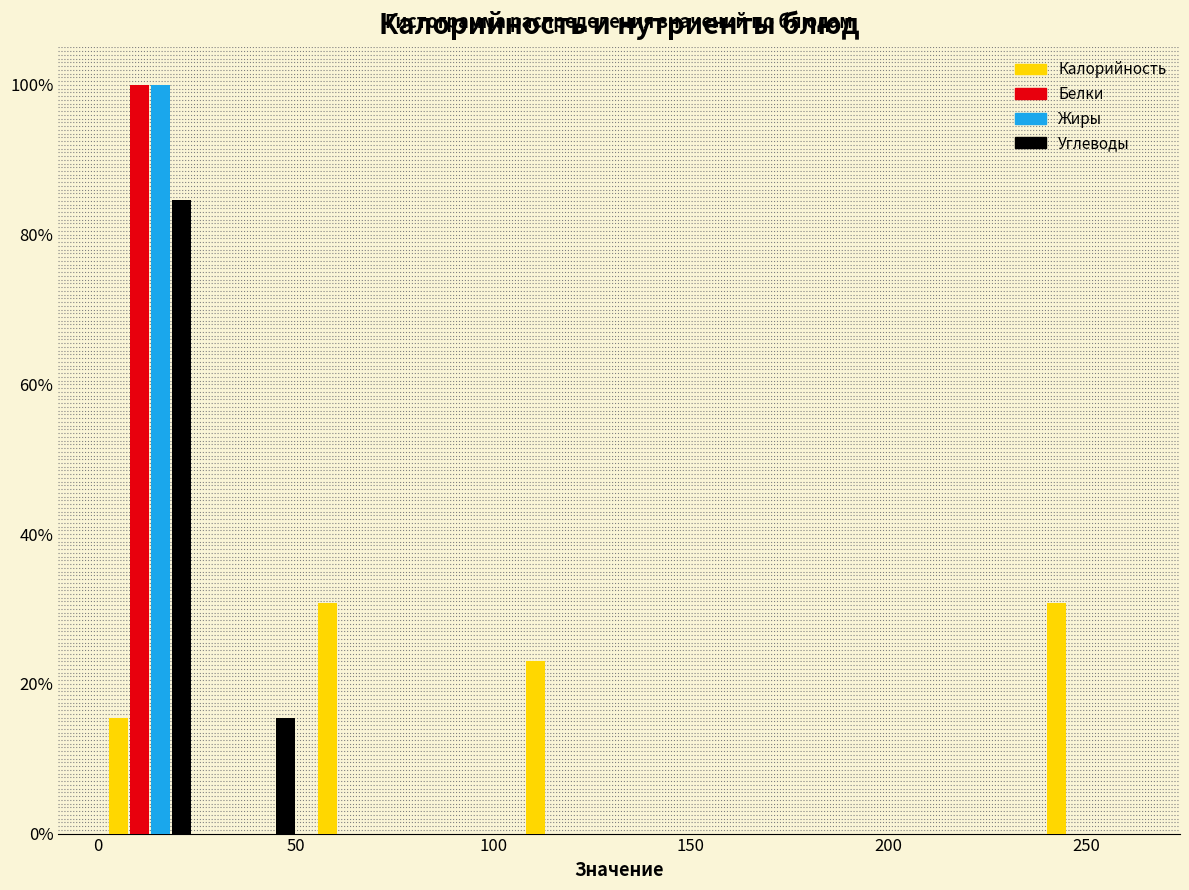

What is the height of the Углеводы bar covering 0 to 25 on the x-axis? Neither the bar edges nor the heights are printed on the chart, so give them approximately, as read against the axes.

84